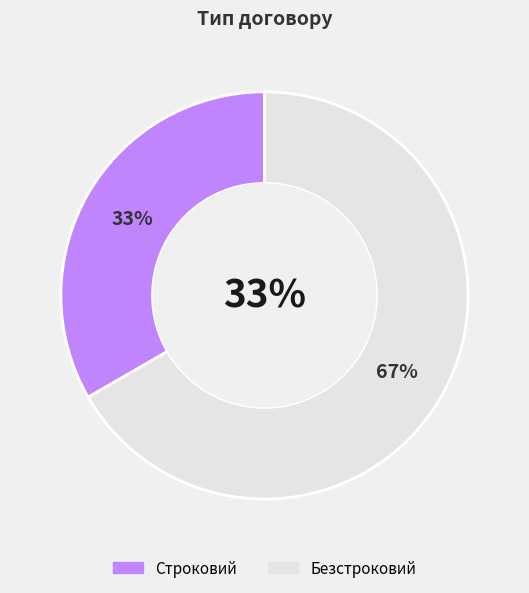

Which category has the smallest portion of the pie?

Строковий